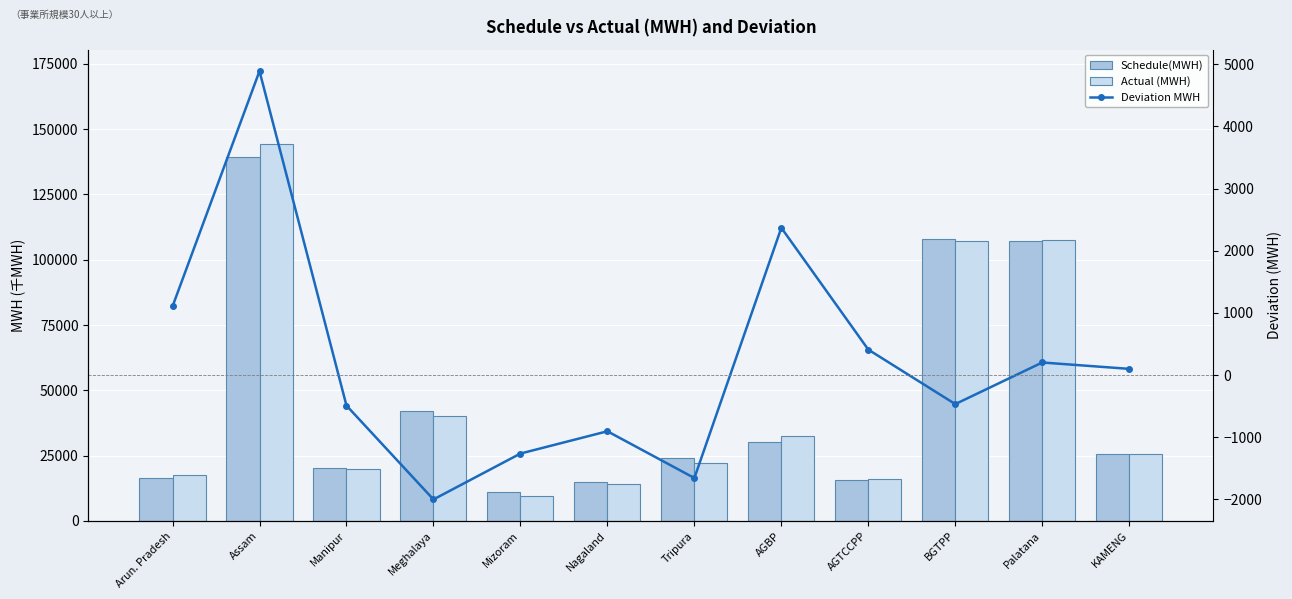

What is the total value across all series at Arun. Pradesh?

35064.4